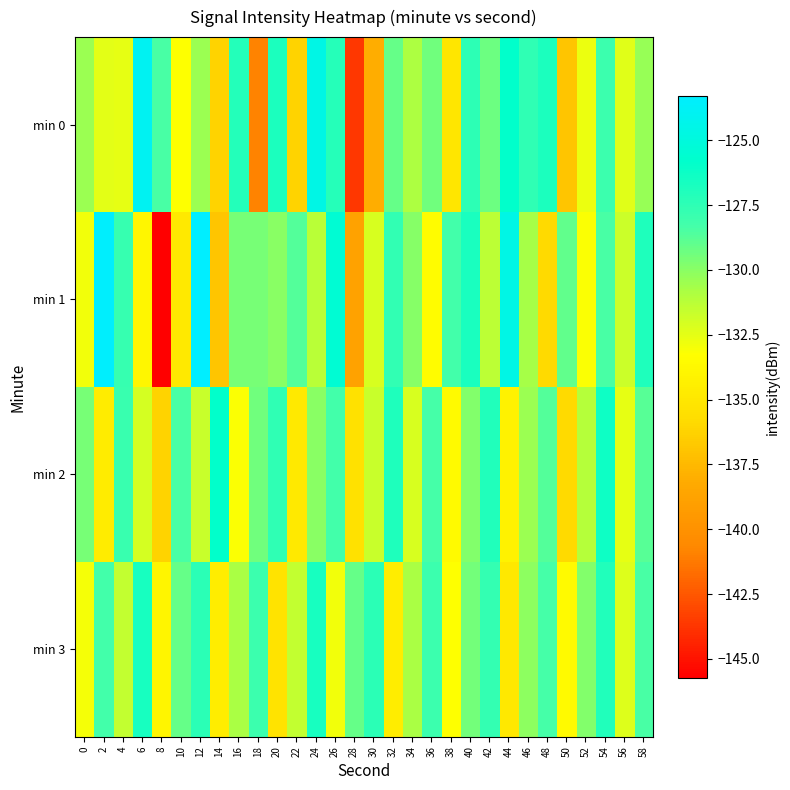

List the series in order of their peak value, lowest first.

min 3, min 2, min 0, min 1